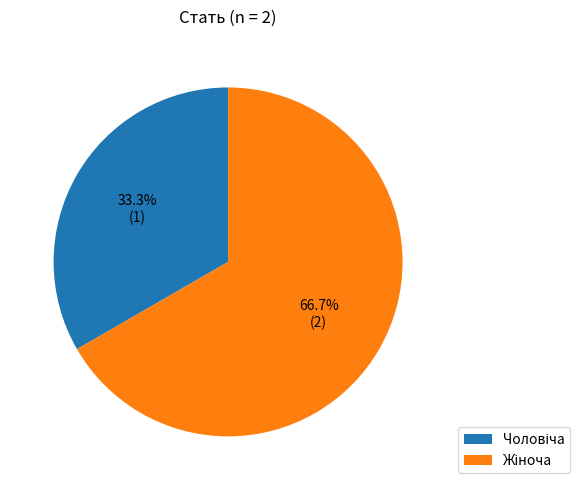

Is there a majority slice in this chart?

Yes